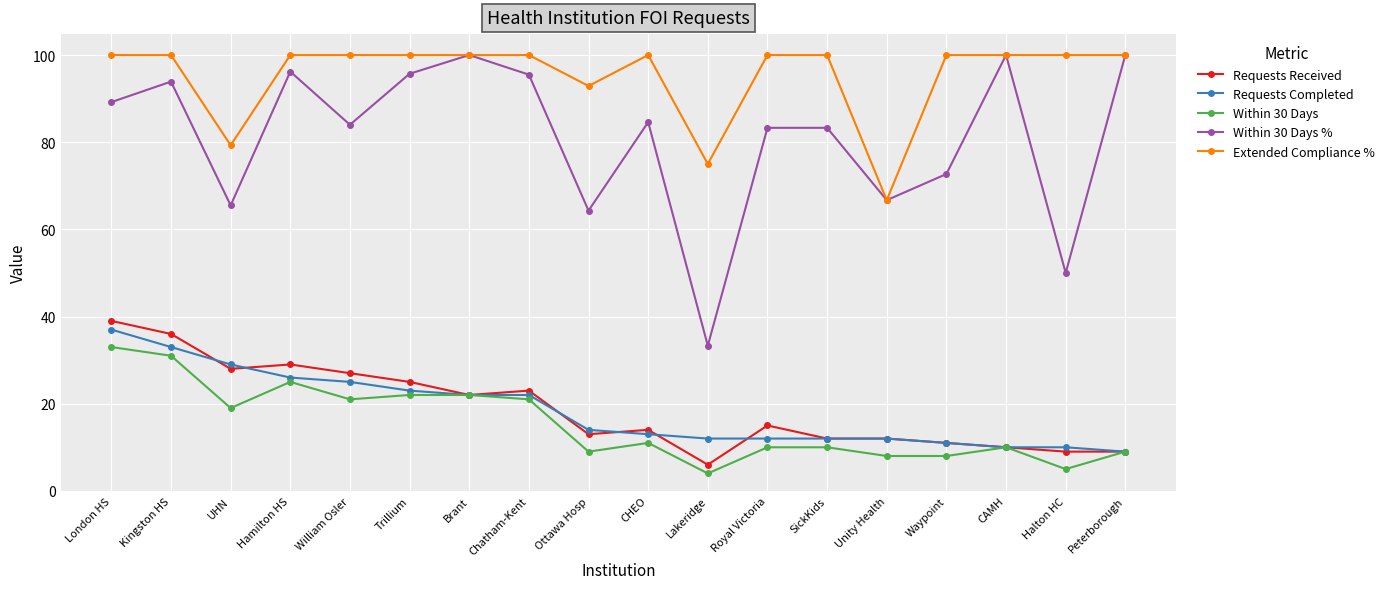

How many lines are shown in the chart?

5